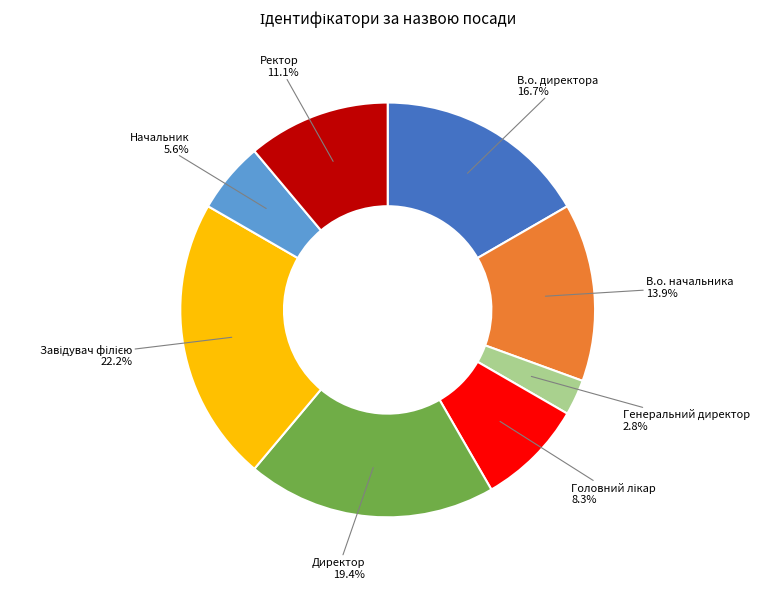

Does any single category account for the majority?

No